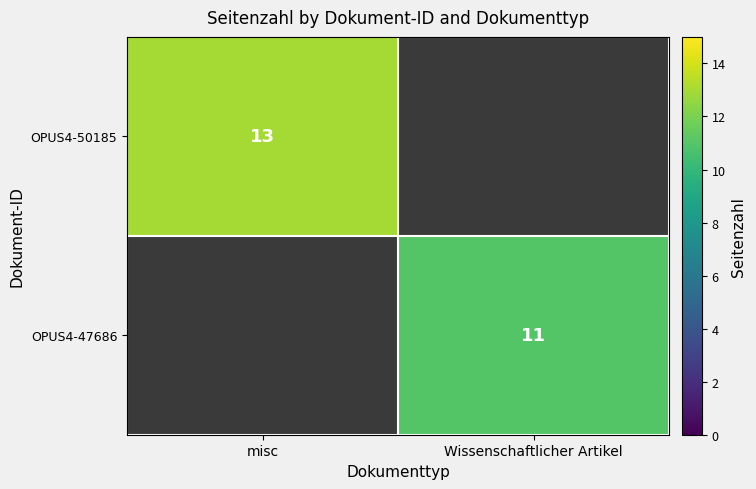

Is the value of OPUS4-47686 at Wissenschaftlicher Artikel greater than the value of OPUS4-50185 at misc?

No